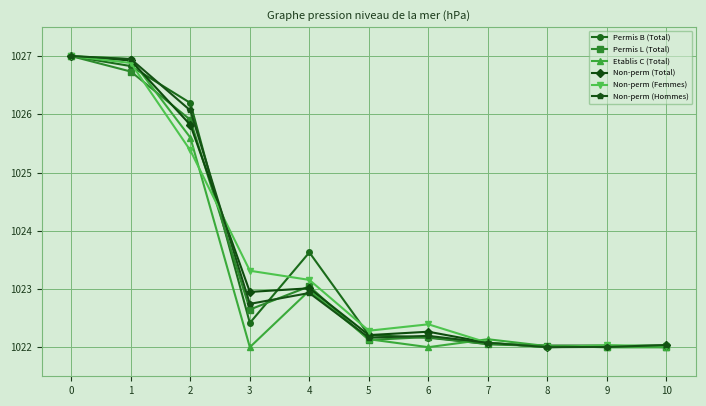

Between 1 and 9, which series saw the biggest shift?

Etablis C (Total)